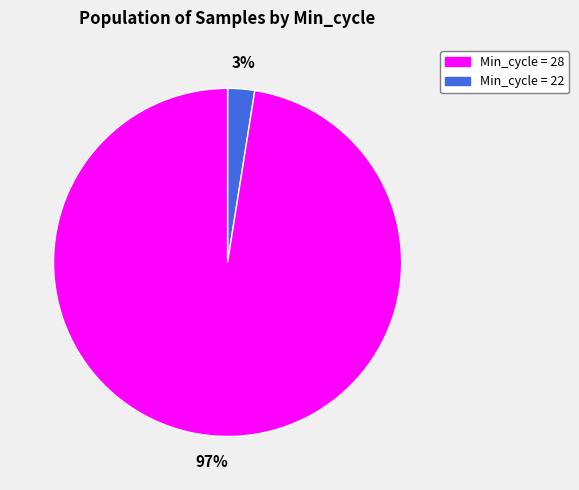

To the nearest percent, what is the average slice percentage?

50%